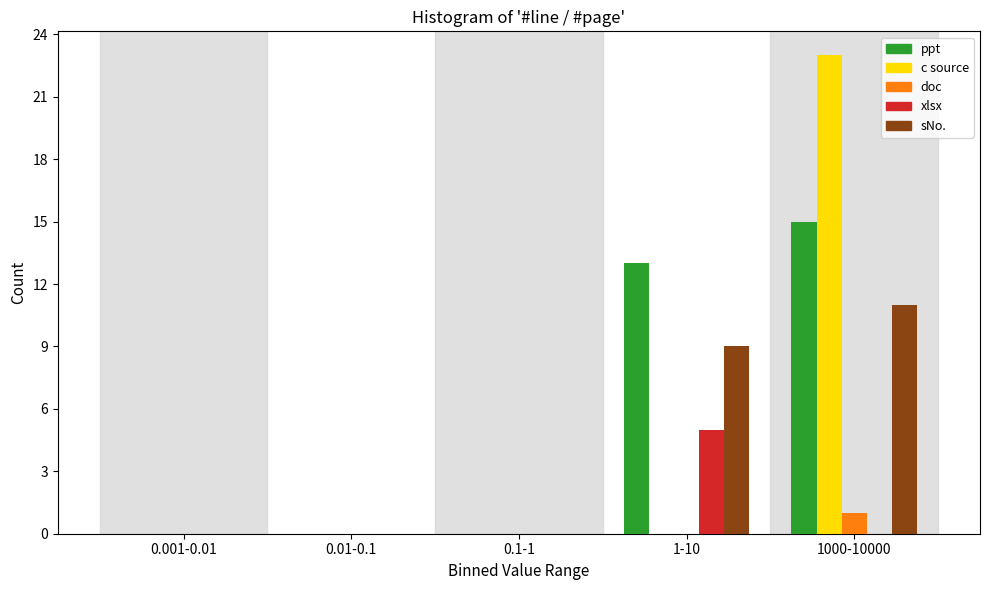

Reading left to right, extract all data points from this chart.

ppt: 0.001-0.01=0	0.01-0.1=0	0.1-1=0	1-10=13	1000-10000=15
c source: 0.001-0.01=0	0.01-0.1=0	0.1-1=0	1-10=0	1000-10000=23
doc: 0.001-0.01=0	0.01-0.1=0	0.1-1=0	1-10=0	1000-10000=1
xlsx: 0.001-0.01=0	0.01-0.1=0	0.1-1=0	1-10=5	1000-10000=0
sNo.: 0.001-0.01=0	0.01-0.1=0	0.1-1=0	1-10=9	1000-10000=11